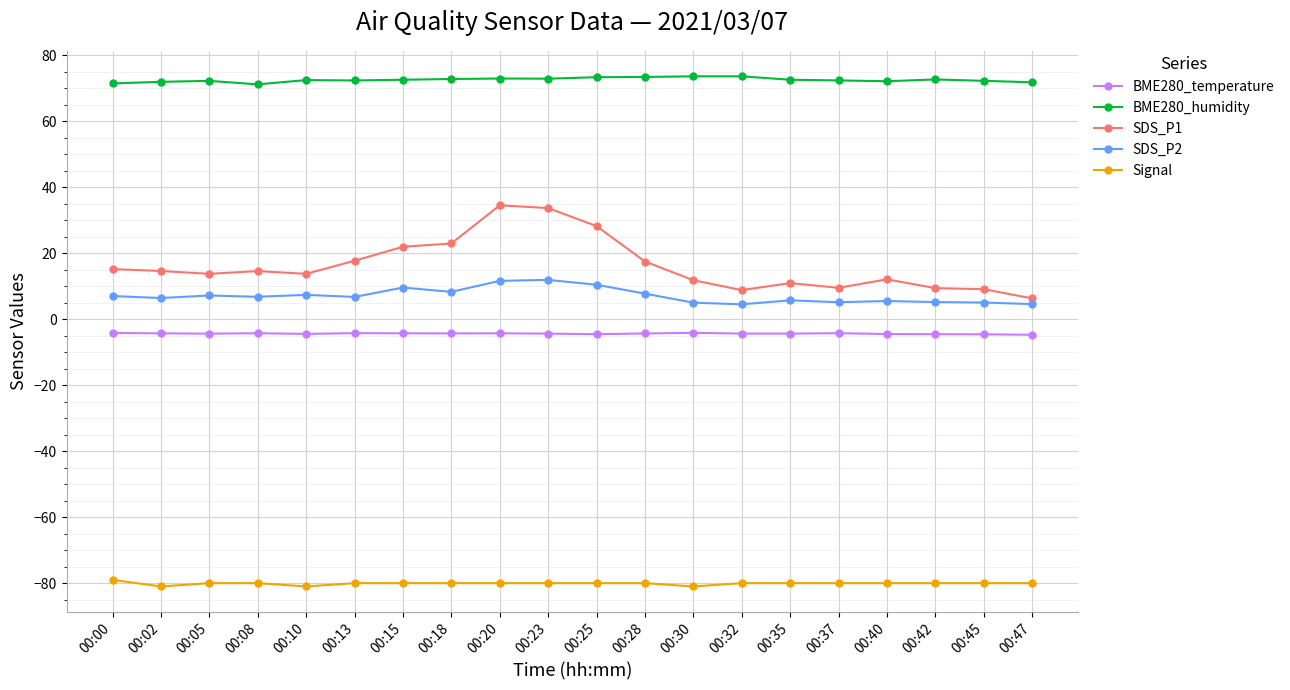

What is the greatest value displayed?

73.6